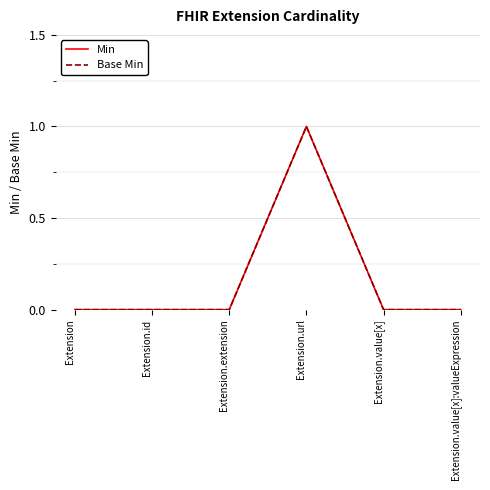

Is this an area chart (filled region under the line)?

No